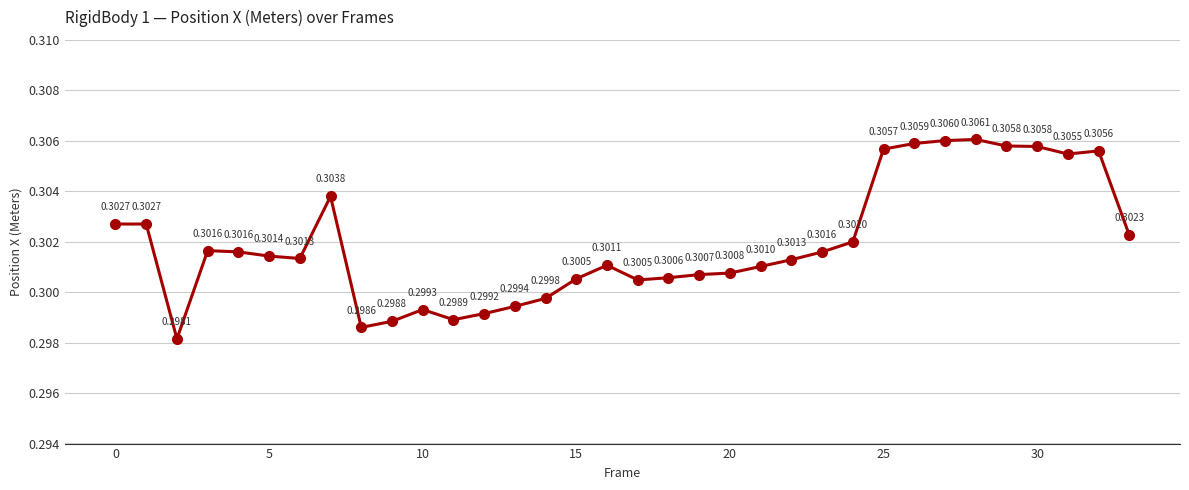

True or false: there are more than 1 points higher than both neighbors.

True